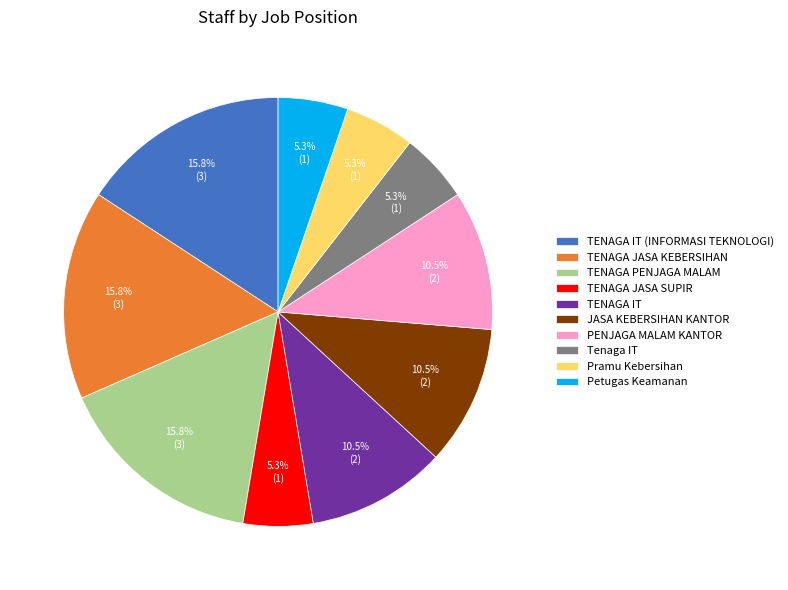

The PENJAGA MALAM KANTOR slice represents 21% of the pie. True or false?

False